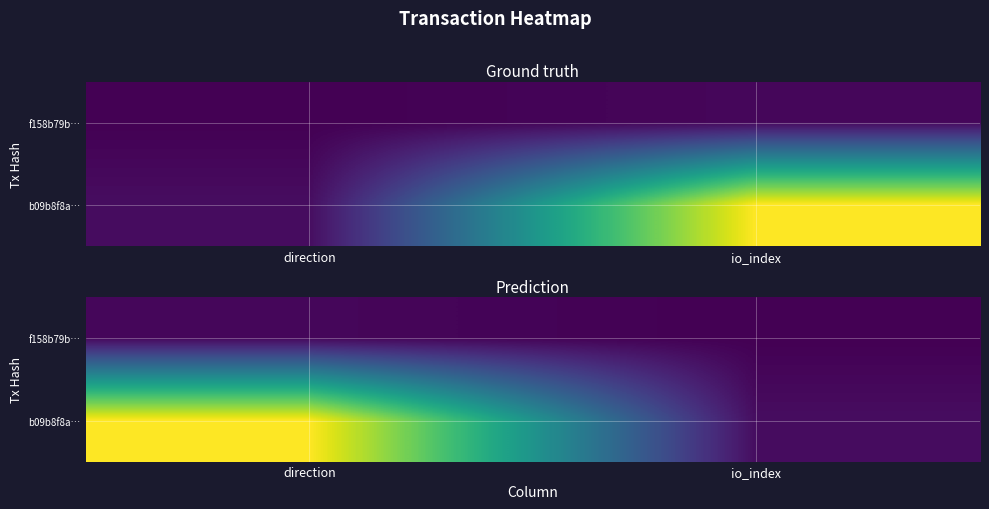

Is the value of f158b79b… at io_index greater than the value of b09b8f8a… at direction?

No